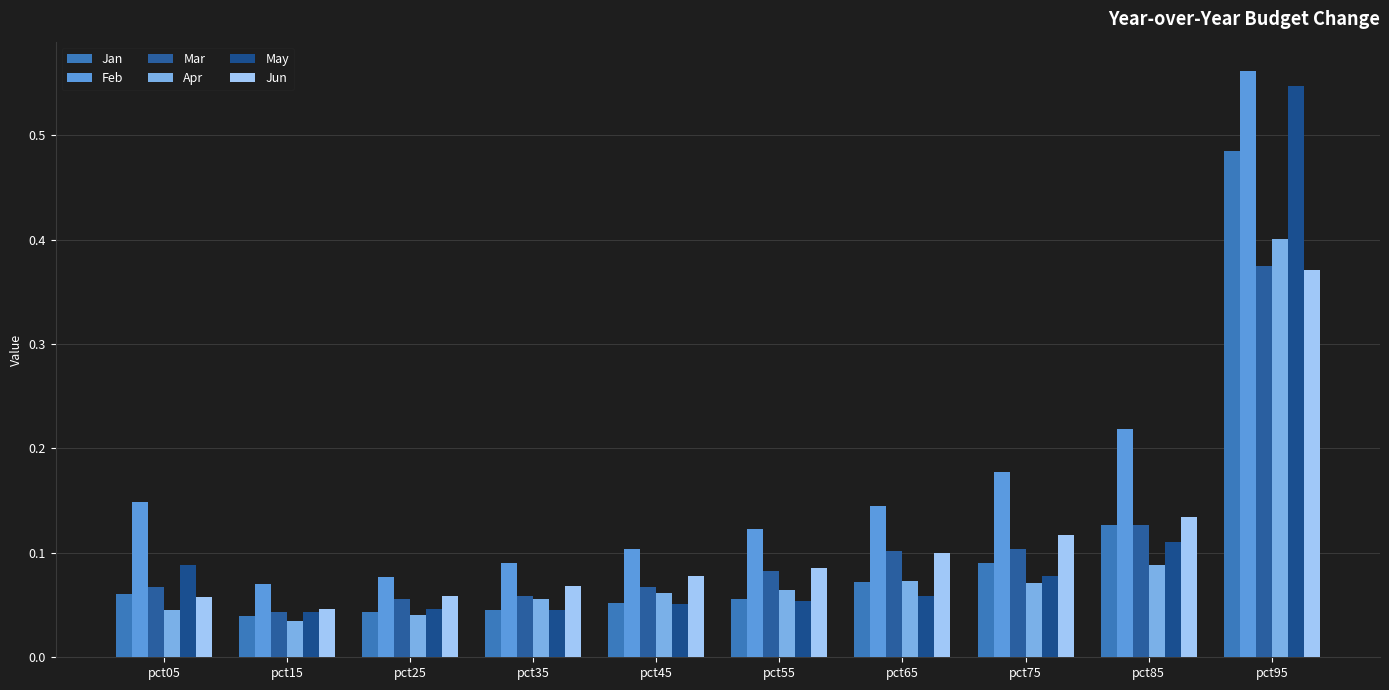

What is the minimum value for Feb?

0.1